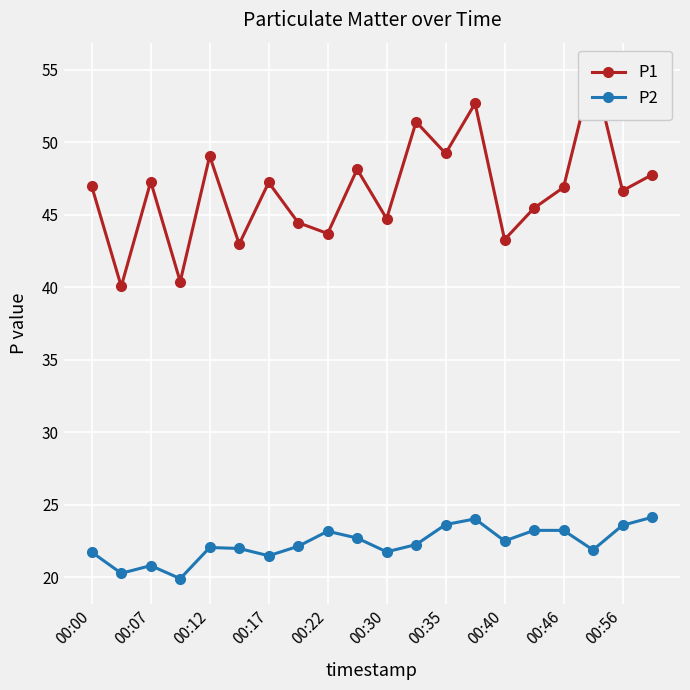

Rank the series by their average value, from highest to lowest.

P1, P2